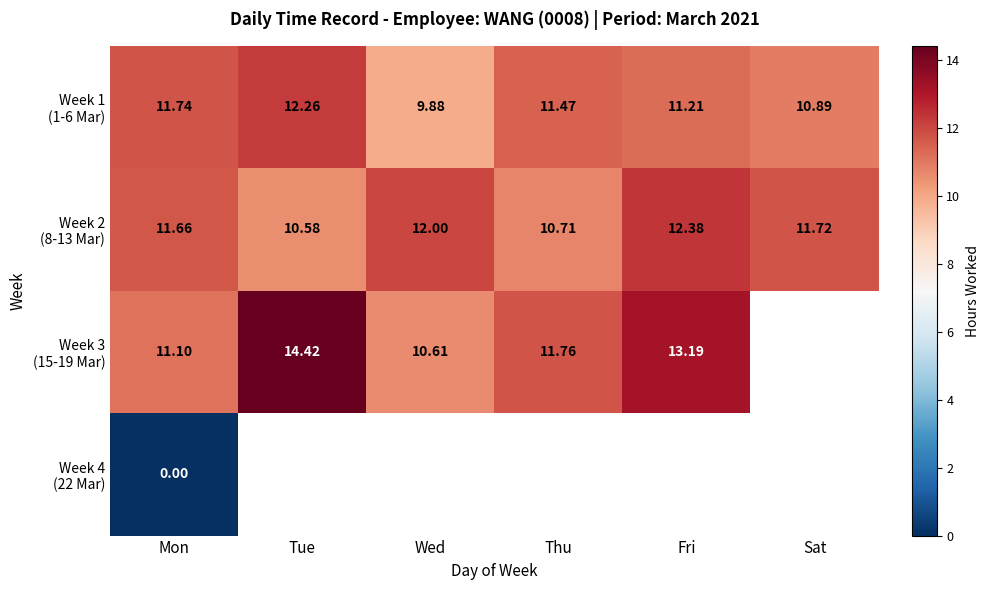

What is the spread (max minus min) of values at Fri?

2.0